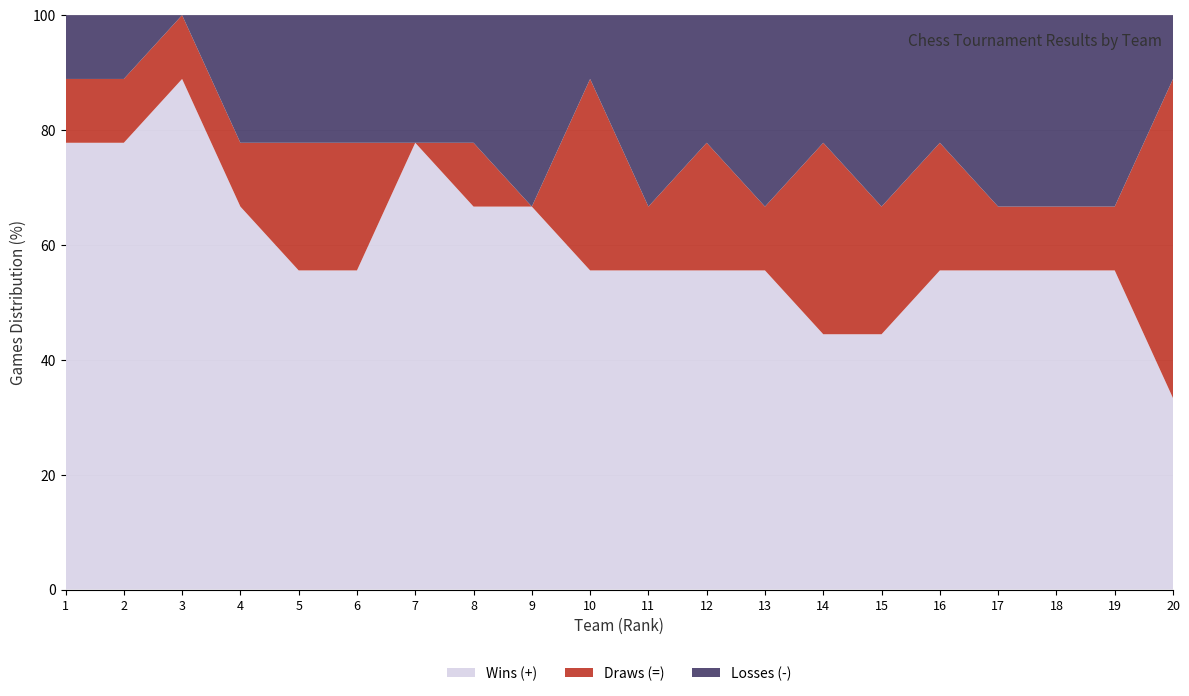

Reading left to right, transcribe all the data shown in this chart.

Wins (+): Barcelona A=7	Barbera A=7	Colon Sabadell A=8	Peona i Peo A=6	Gramanet A1=5	Vila Olimpica A=5	Barcelona B=7	Sant Andreu A=6	Agusti A=6	Comtal A=5	Montornes A=5	Castelldefels A=5	Colon Sabadell B=5	Montmelo A=4	La Lira A=4	Badia A=5	Sant Boi A=5	Sant Adria A=5	Terrassa B=5	Vilafranca A=3
Draws (=): Barcelona A=1	Barbera A=1	Colon Sabadell A=1	Peona i Peo A=1	Gramanet A1=2	Vila Olimpica A=2	Barcelona B=0	Sant Andreu A=1	Agusti A=0	Comtal A=3	Montornes A=1	Castelldefels A=2	Colon Sabadell B=1	Montmelo A=3	La Lira A=2	Badia A=2	Sant Boi A=1	Sant Adria A=1	Terrassa B=1	Vilafranca A=5
Losses (-): Barcelona A=1	Barbera A=1	Colon Sabadell A=0	Peona i Peo A=2	Gramanet A1=2	Vila Olimpica A=2	Barcelona B=2	Sant Andreu A=2	Agusti A=3	Comtal A=1	Montornes A=3	Castelldefels A=2	Colon Sabadell B=3	Montmelo A=2	La Lira A=3	Badia A=2	Sant Boi A=3	Sant Adria A=3	Terrassa B=3	Vilafranca A=1